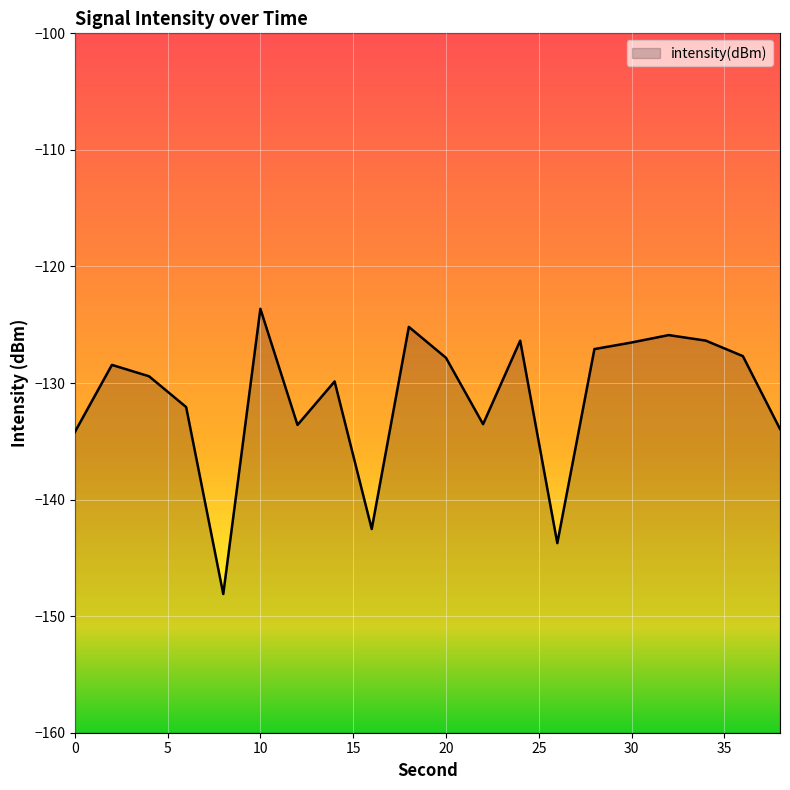

How many interior local peaks (higher than both neighbors) does the data have?

6